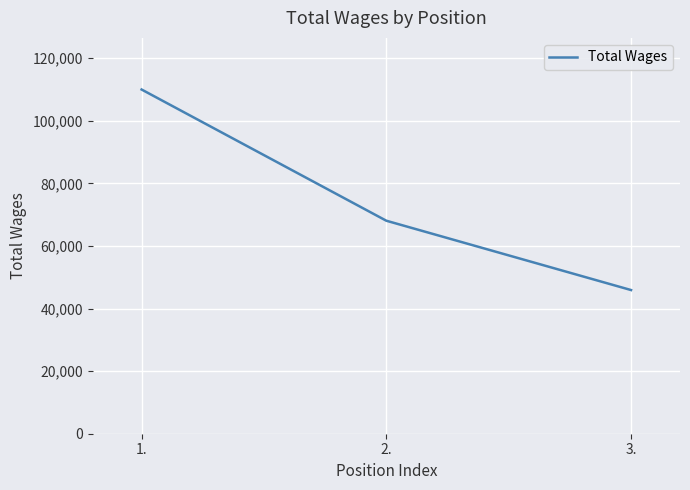

What is the sum of the values at 1. and 2.?

178007